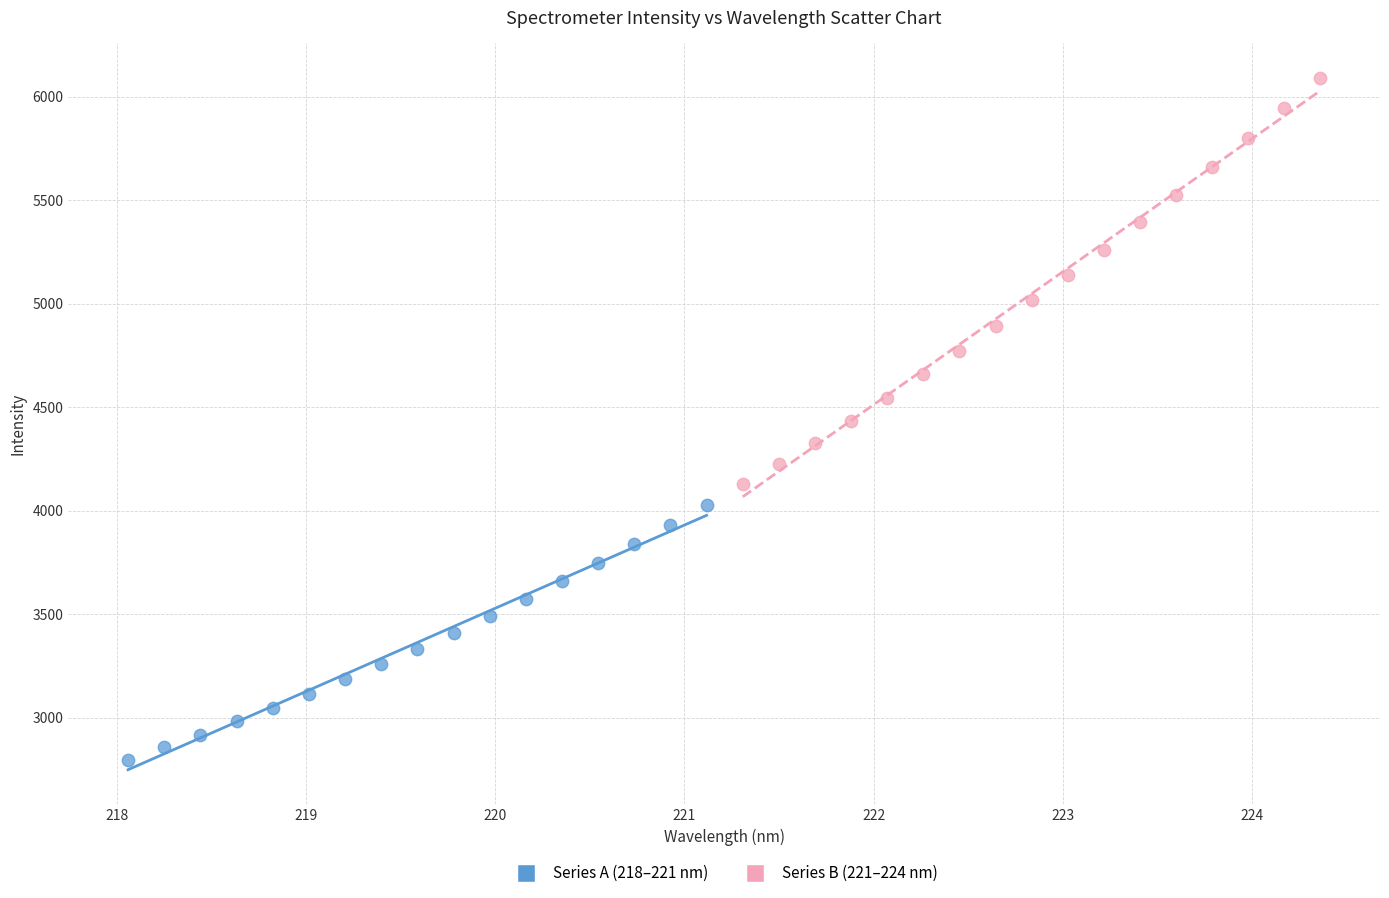

Which series contains the lowest Y value?

Series A (218–221 nm)